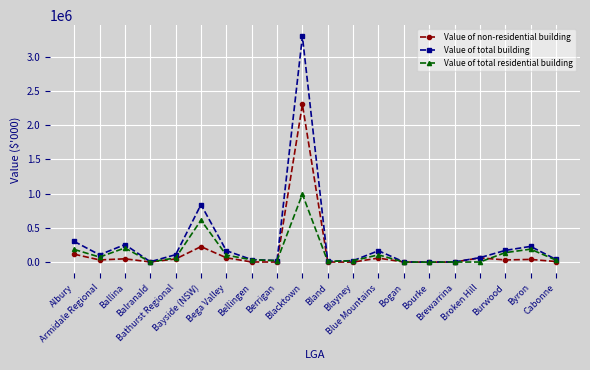

What is the maximum value for Value of non-residential building?

2300347